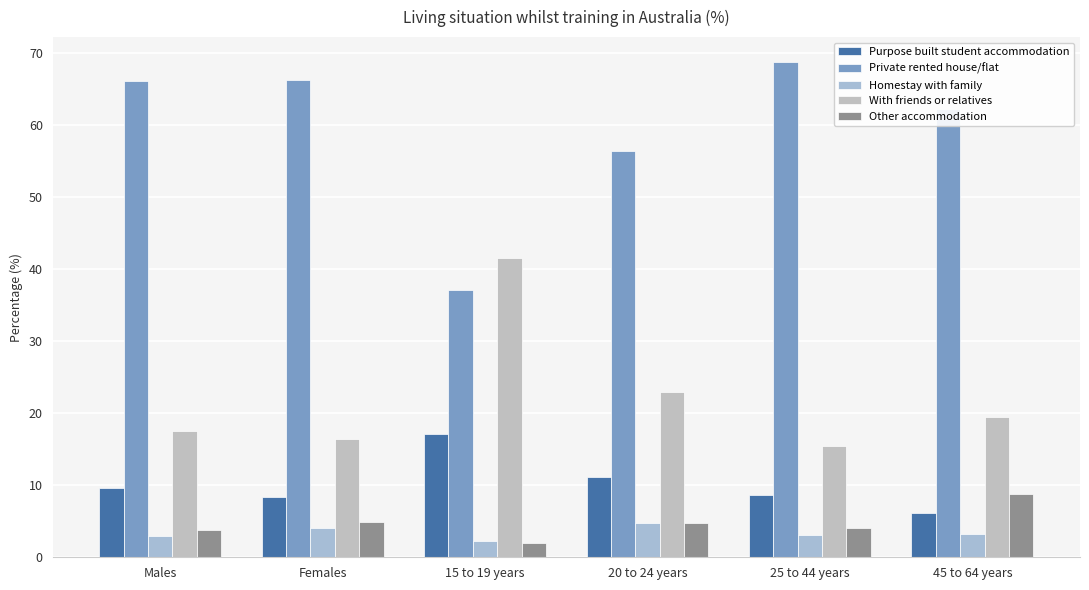

At how many categories does at least one series exceed 68?

1